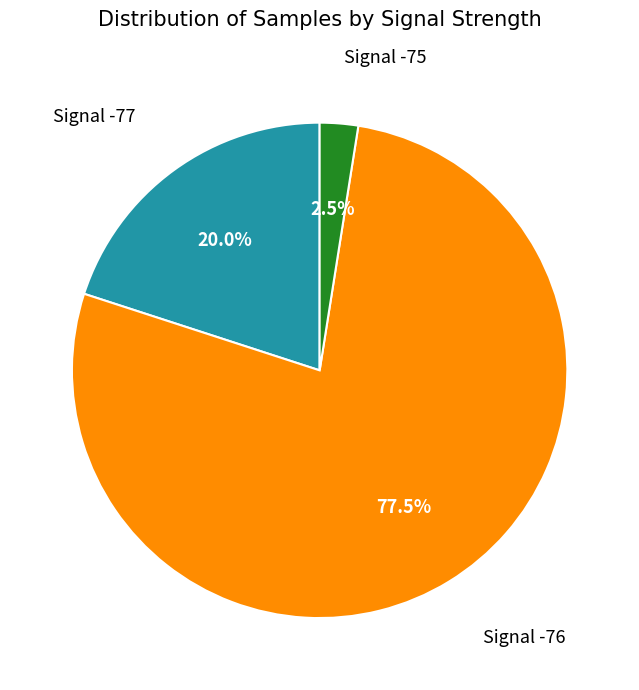

Which category has the biggest portion of the pie?

Signal -76